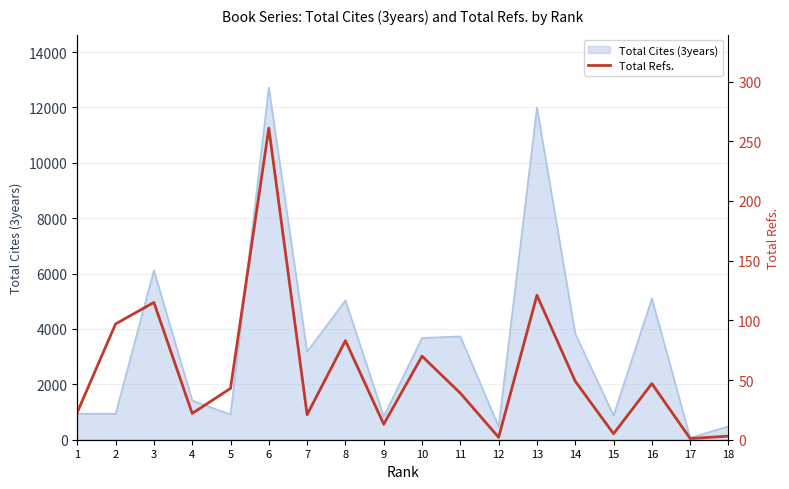

Between 17 and 11, which is larger?

11